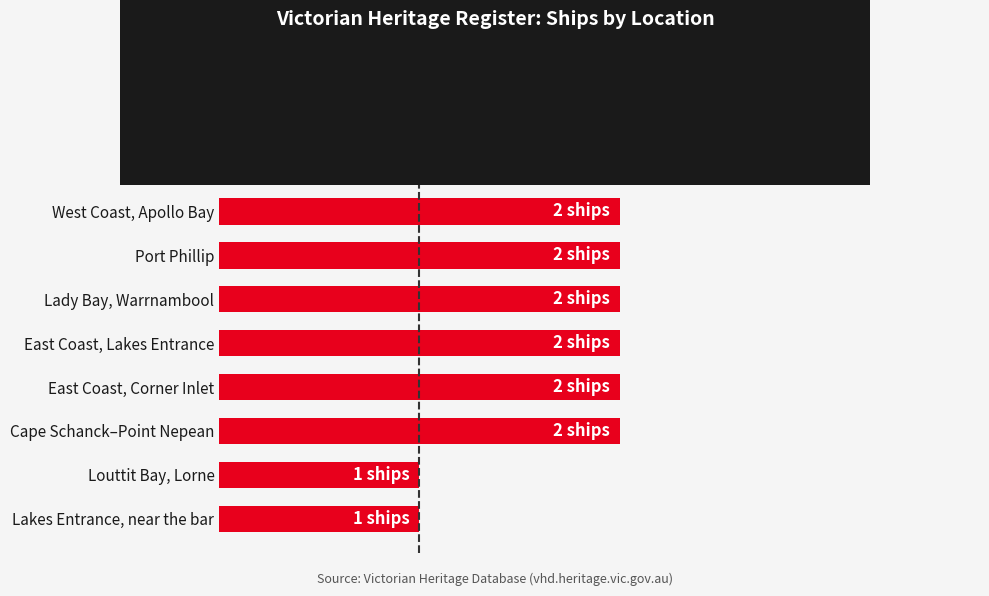

What is the difference between the second highest and second lowest values?

2